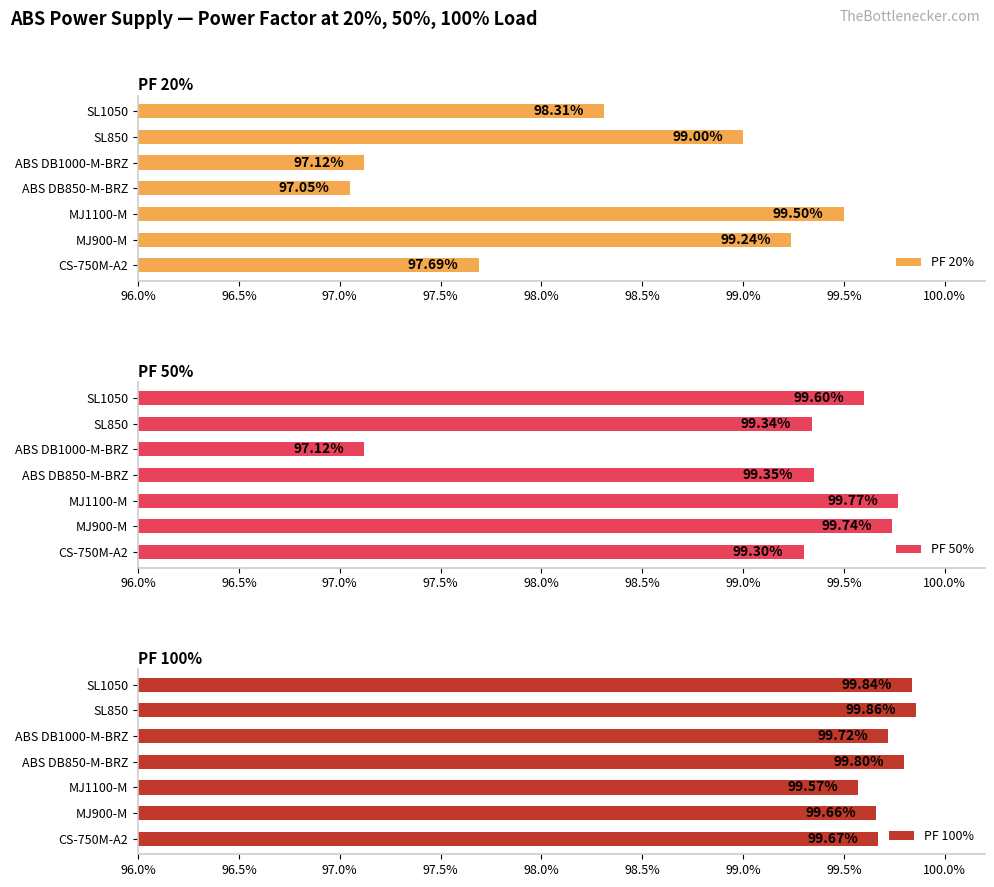

Rank the series at ABS DB850-M-BRZ from lowest to highest value.

PF 20%, PF 50%, PF 100%